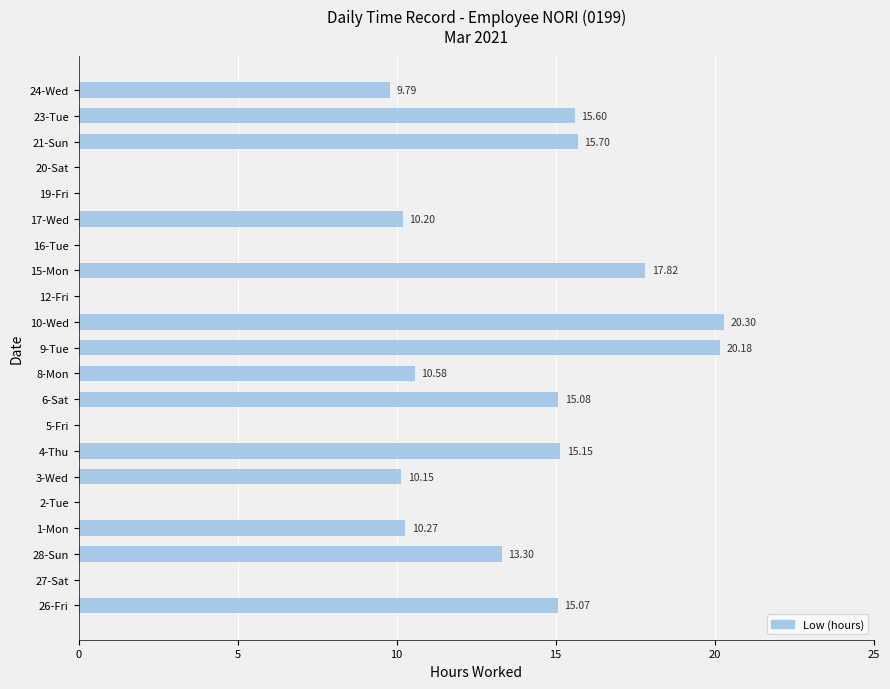

What is the change in value from 15-Mon to 24-Wed?

-8.0